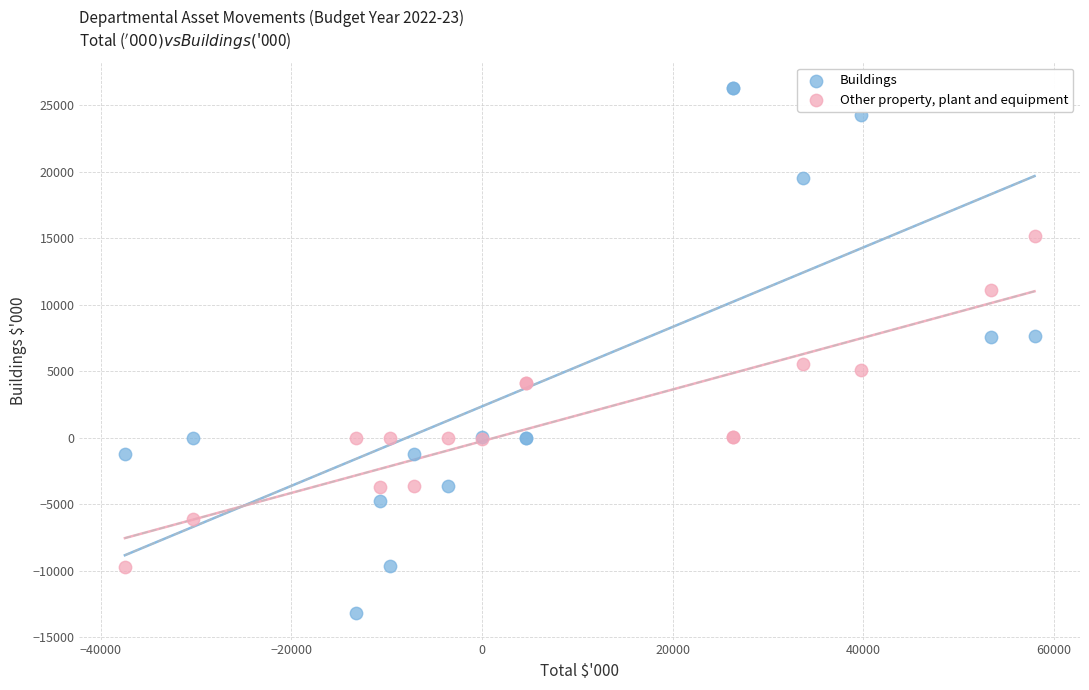

Which series contains the lowest Y value?

Buildings